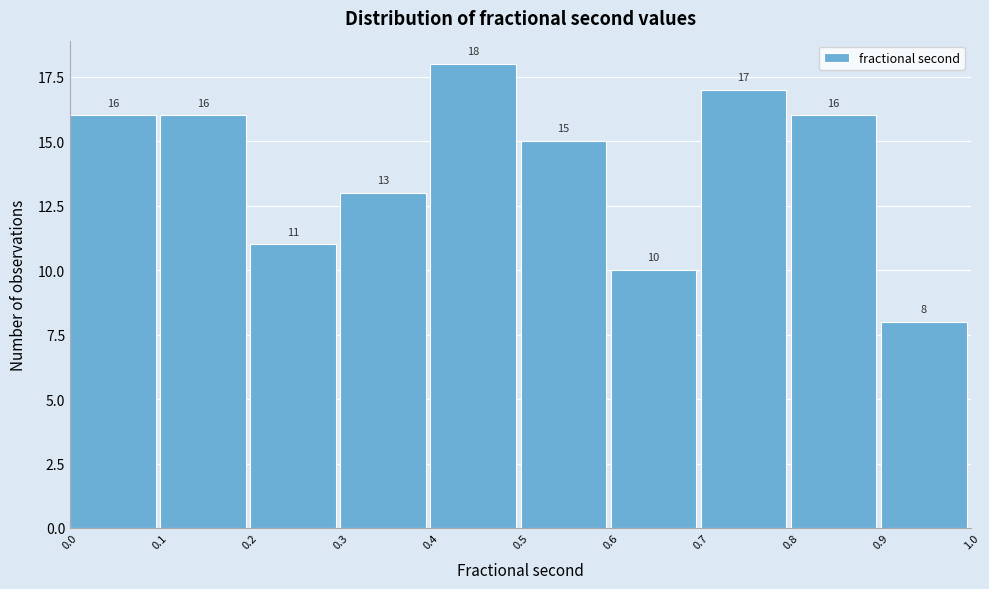

Which range on the x-axis has the tallest bar?

0.4 to 0.5